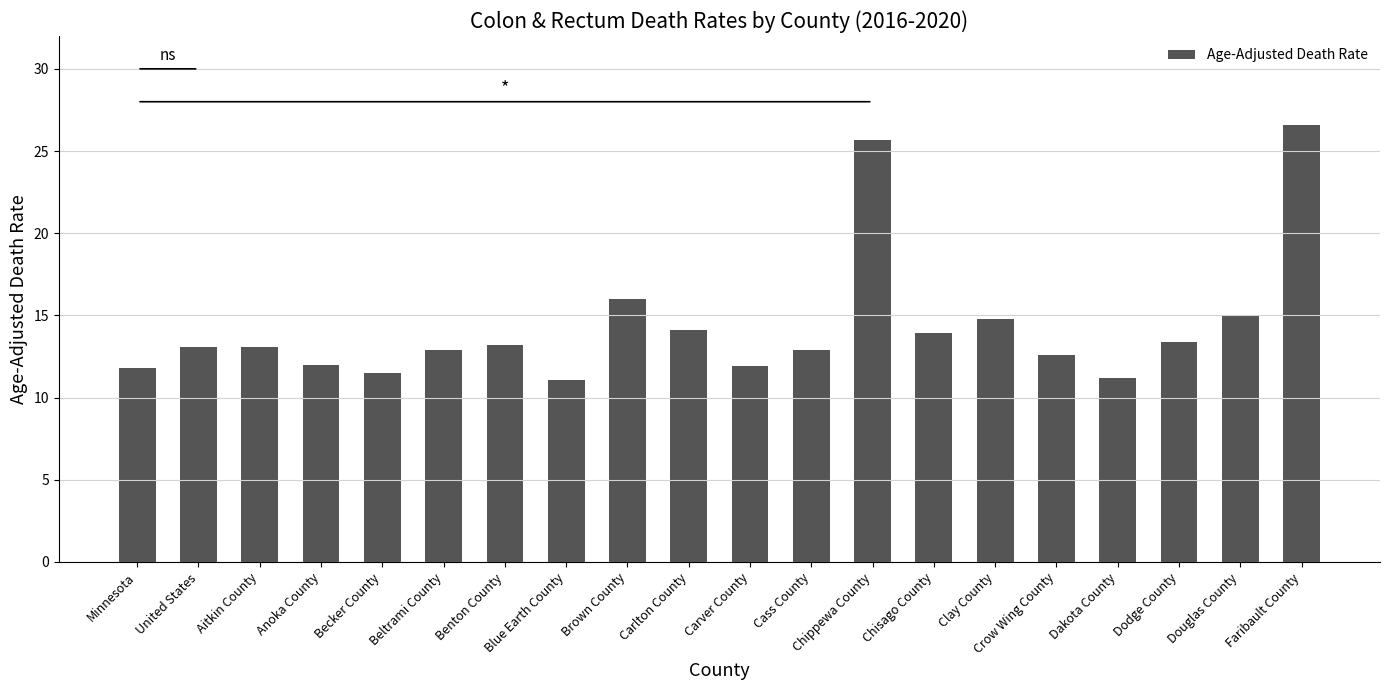

How many categories are shown in the chart?

20